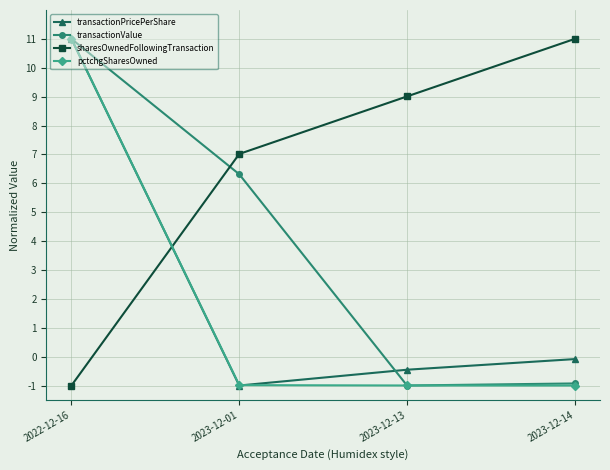

What is the total value across all series at 2023-12-14?

9.0